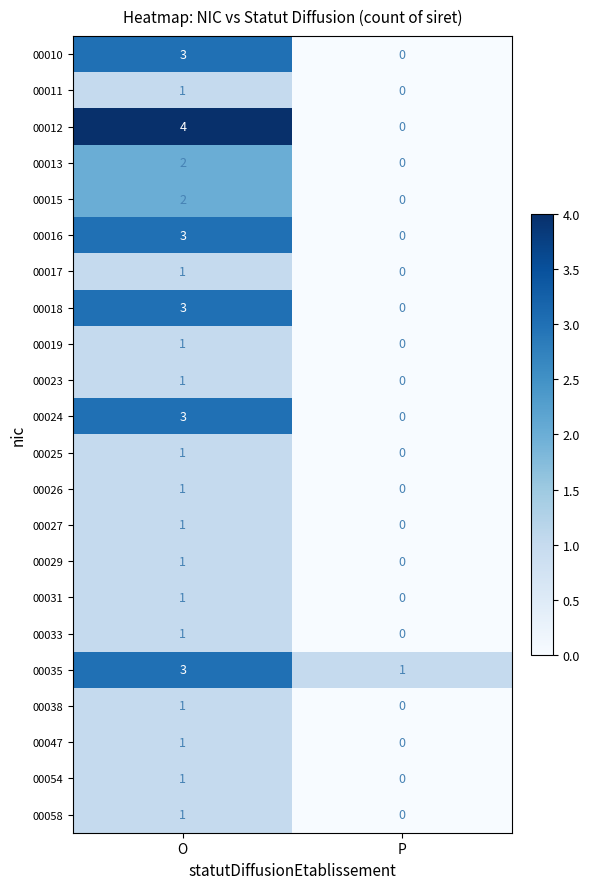

What is the sum of the 00035 values at P and O?

4